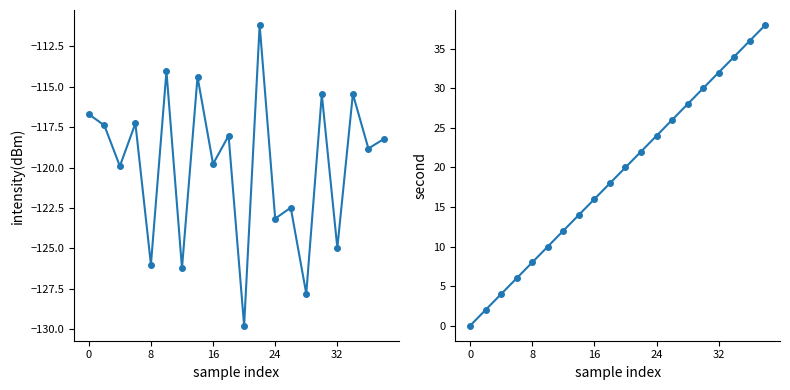

True or false: intensity(dBm) and second cross at least once.

False